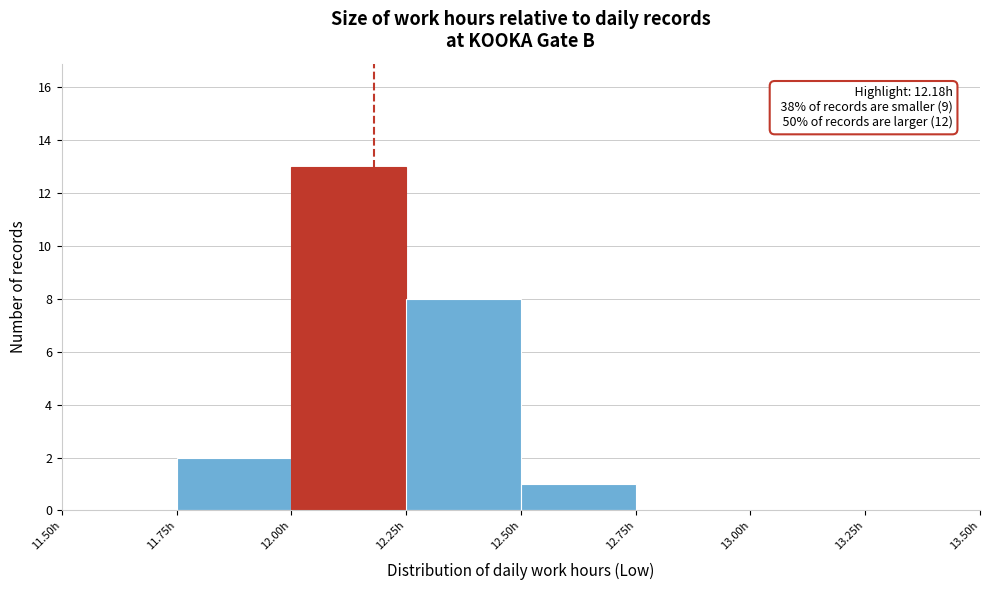

Over which range of the x-axis is the bar tallest?

12.00 to 12.25